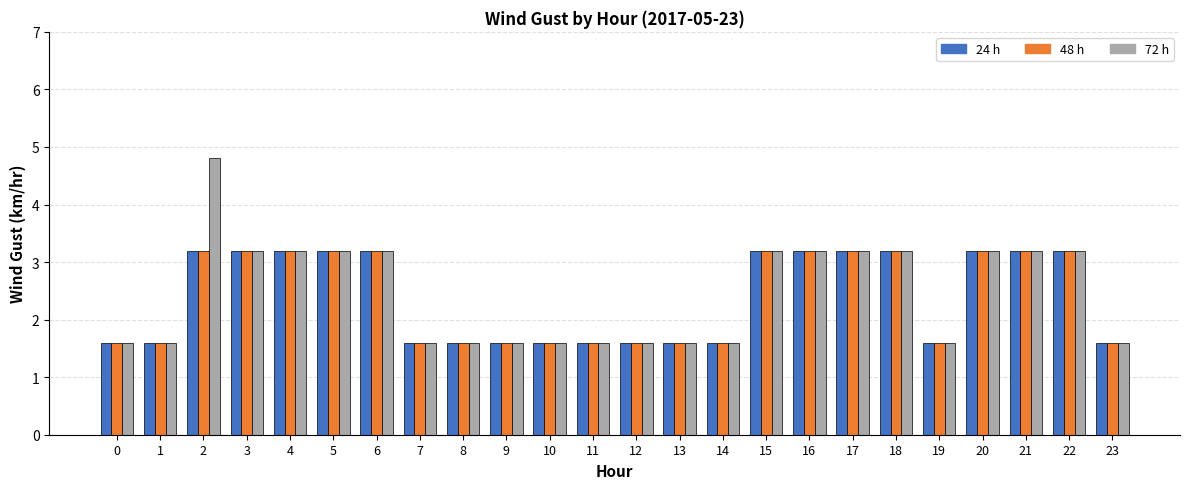

Reading left to right, list all the values displayed in this chart.

24 h: 0=1.6	1=1.6	2=3.2	3=3.2	4=3.2	5=3.2	6=3.2	7=1.6	8=1.6	9=1.6	10=1.6	11=1.6	12=1.6	13=1.6	14=1.6	15=3.2	16=3.2	17=3.2	18=3.2	19=1.6	20=3.2	21=3.2	22=3.2	23=1.6
48 h: 0=1.6	1=1.6	2=3.2	3=3.2	4=3.2	5=3.2	6=3.2	7=1.6	8=1.6	9=1.6	10=1.6	11=1.6	12=1.6	13=1.6	14=1.6	15=3.2	16=3.2	17=3.2	18=3.2	19=1.6	20=3.2	21=3.2	22=3.2	23=1.6
72 h: 0=1.6	1=1.6	2=4.8	3=3.2	4=3.2	5=3.2	6=3.2	7=1.6	8=1.6	9=1.6	10=1.6	11=1.6	12=1.6	13=1.6	14=1.6	15=3.2	16=3.2	17=3.2	18=3.2	19=1.6	20=3.2	21=3.2	22=3.2	23=1.6